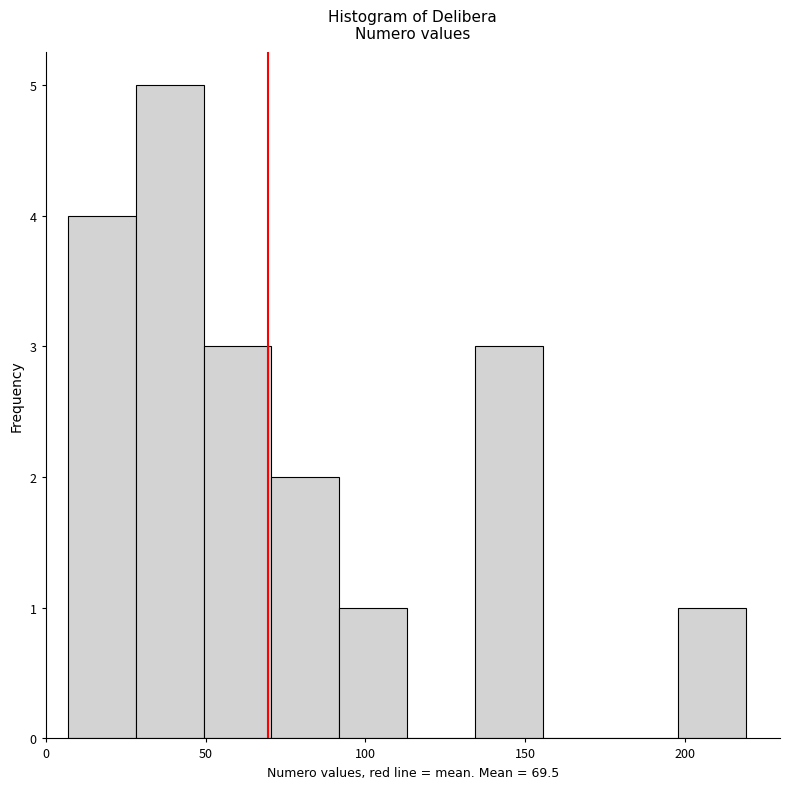

How tall is the bar that spans 70 to 90 on the x-axis? Neither the bar edges nor the heights are printed on the chart, so give them approximately, as read against the axes.

2